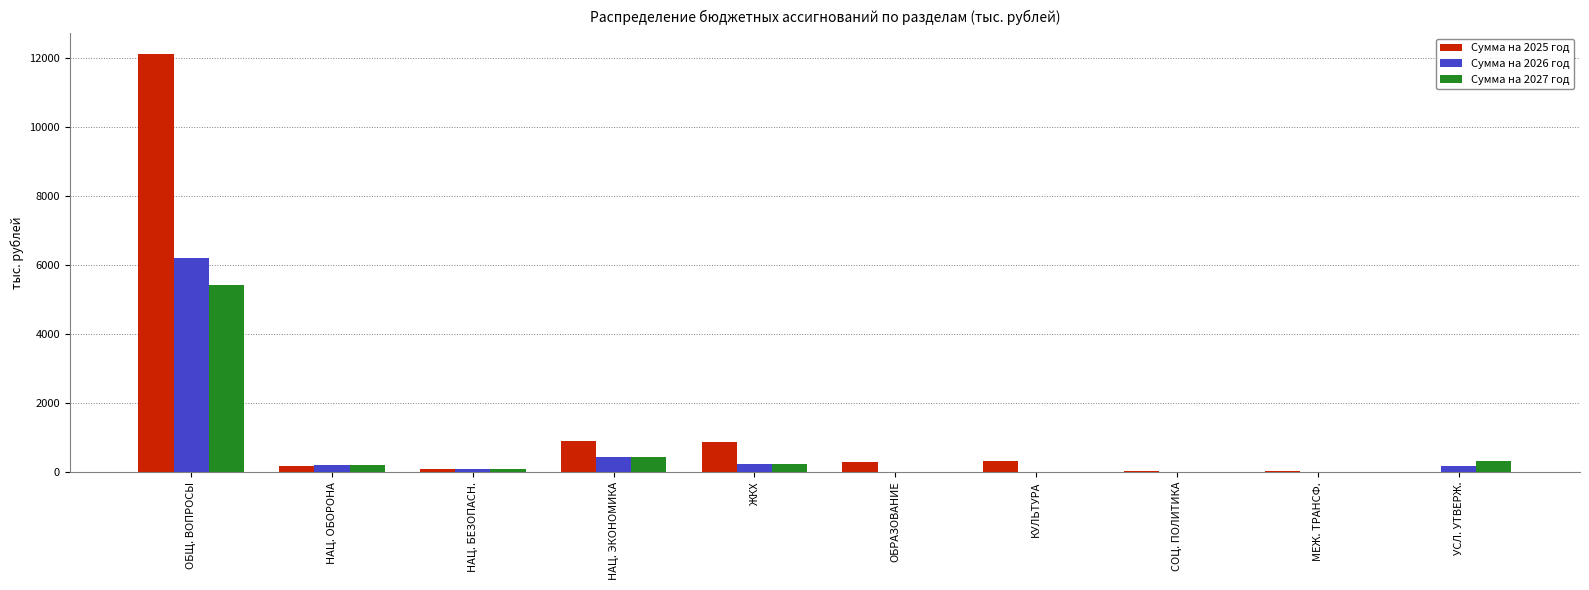

Read the Сумма на 2027 год value at ОБЩ. ВОПРОСЫ.

5413.9